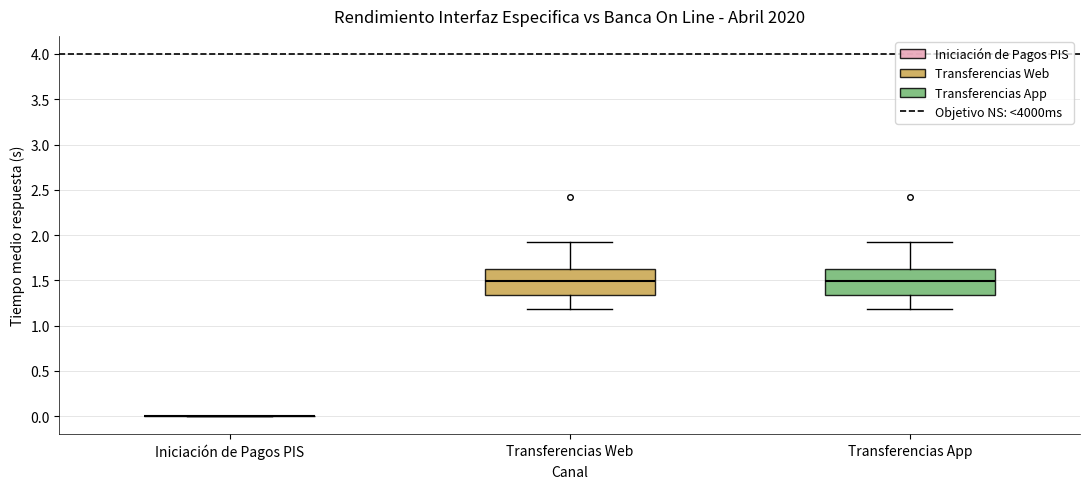

Reading left to right, read every box against the y-axis: the position of its median line, the range the box covers, and the ends of its whiskers. The values are not printed on the chart, so give them approximately, as read against the axis.

Iniciación de Pagos PIS: box collapsed to a line at 0.00, whiskers 0.00 to 0.00
Transferencias Web: median 1.50, box 1.35 to 1.65, whiskers 1.20 to 1.90
Transferencias App: median 1.50, box 1.35 to 1.65, whiskers 1.20 to 1.90